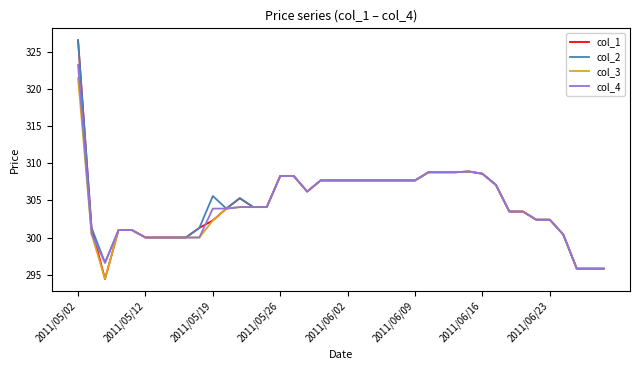

What is the greatest value displayed?

326.6